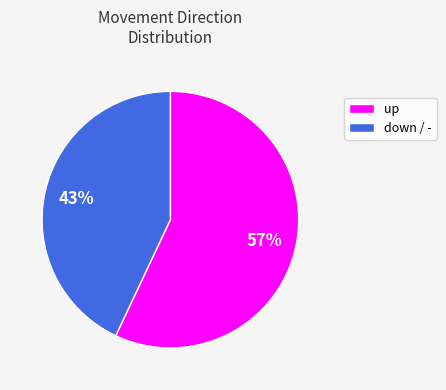

To the nearest percent, what is the average slice percentage?

50%